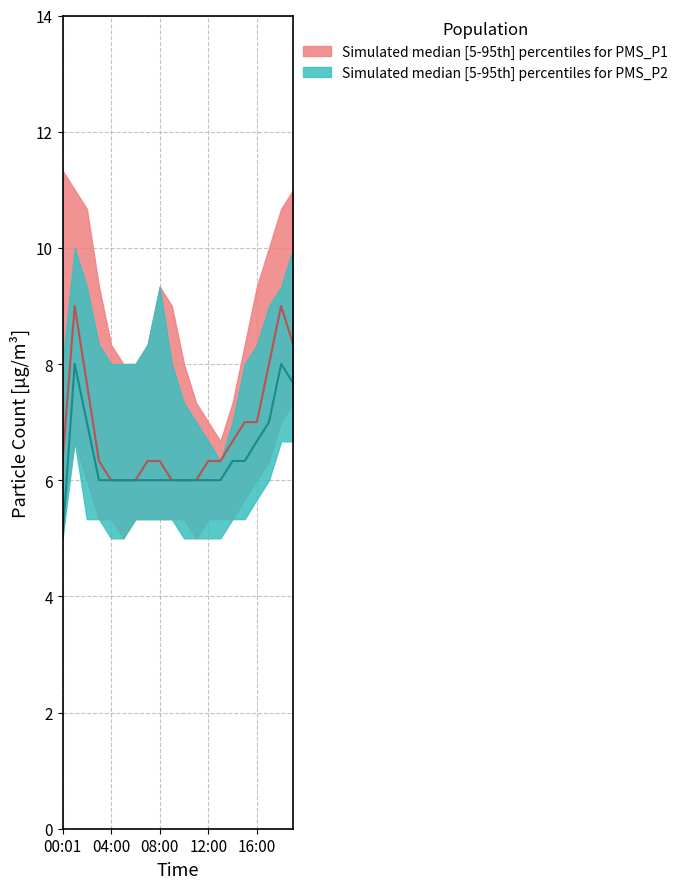

How many PMS_P1_median values are between 6 and 7?

15